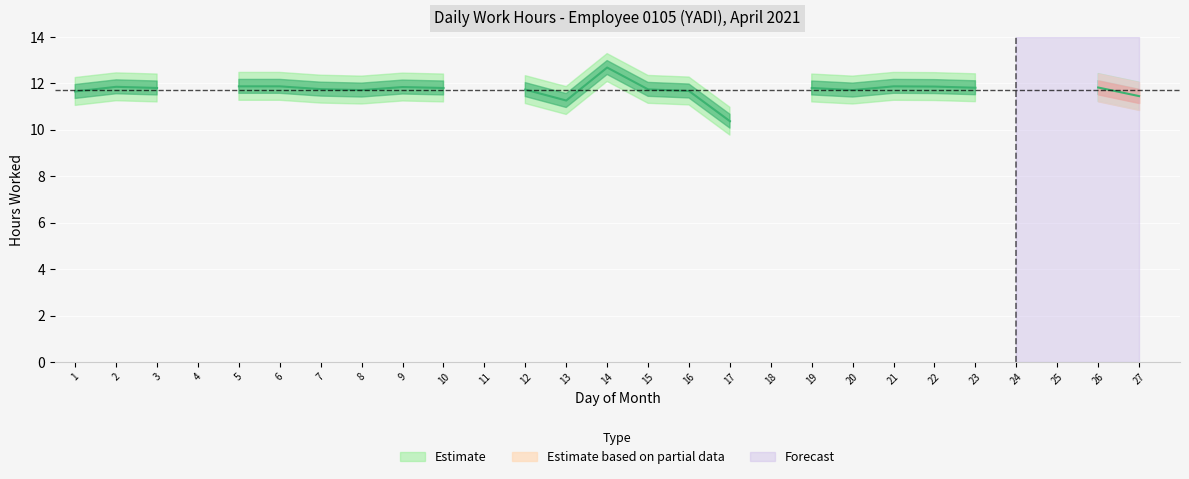

List the labels in order of value, largest first.

14, 5, 6, 21, 22, 2, 9, 26, 23, 3, 10, 19, 7, 15, 12, 8, 20, 16, 1, 27, 13, 17, 4, 11, 18, 24, 25